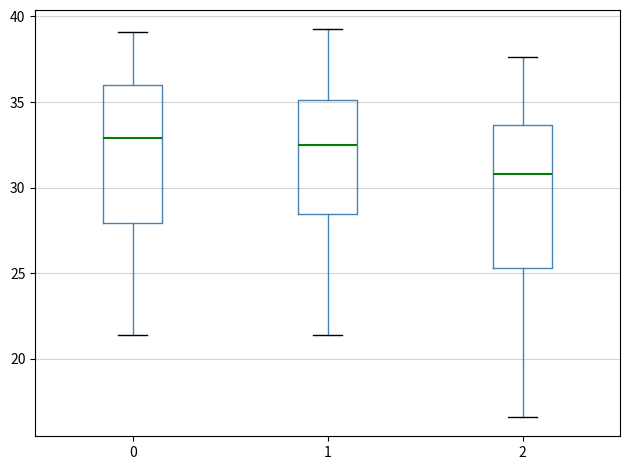

Where does the upper whisker of the box at x = 2 end on the y-axis? The values are not printed on the chart, so give them approximately, as read against the axis.

37.5